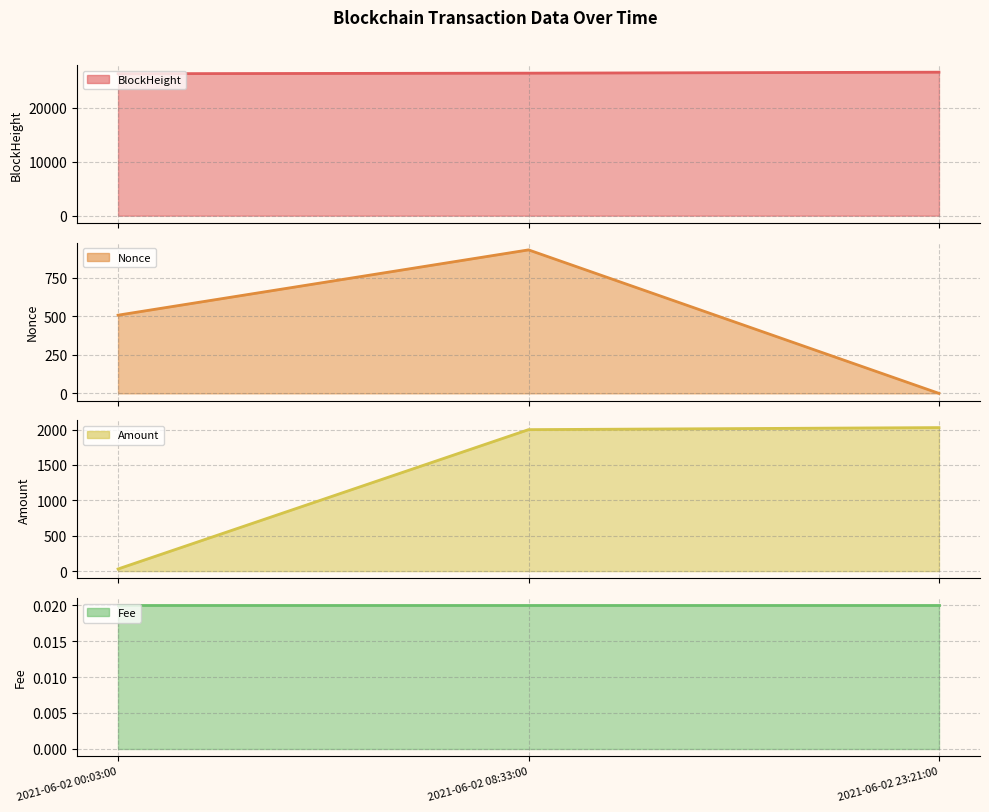

What is the sum of the Amount values at 2021-06-02 00:03:00 and 2021-06-02 08:33:00?

2030.0